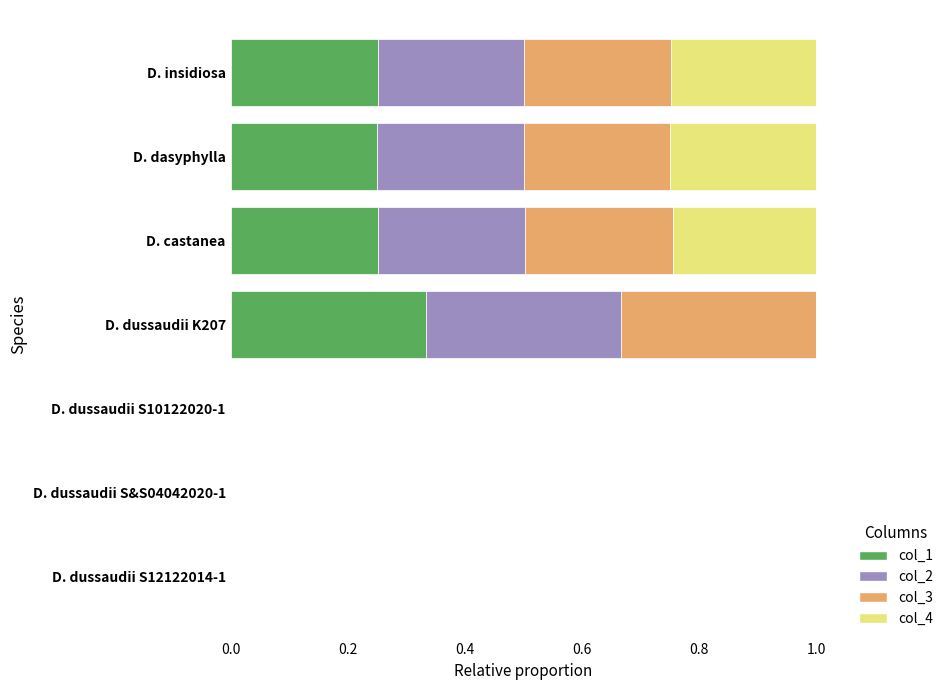

Which category has the highest value in the col_1 series?

D. dussaudii K207